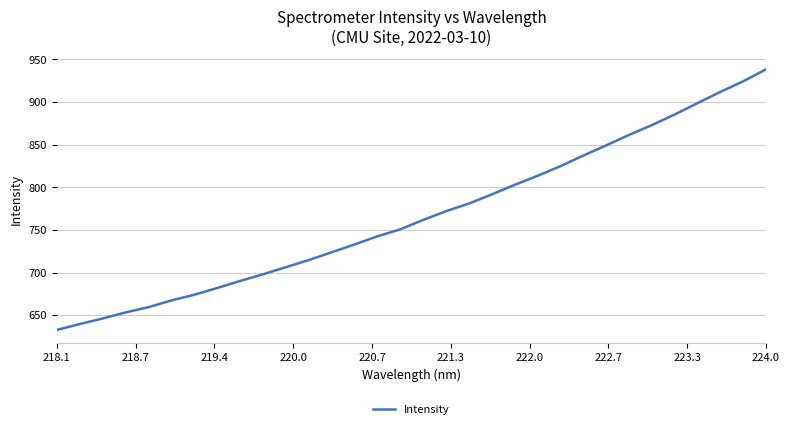

What is the difference between the maximum and minimum values?

305.7